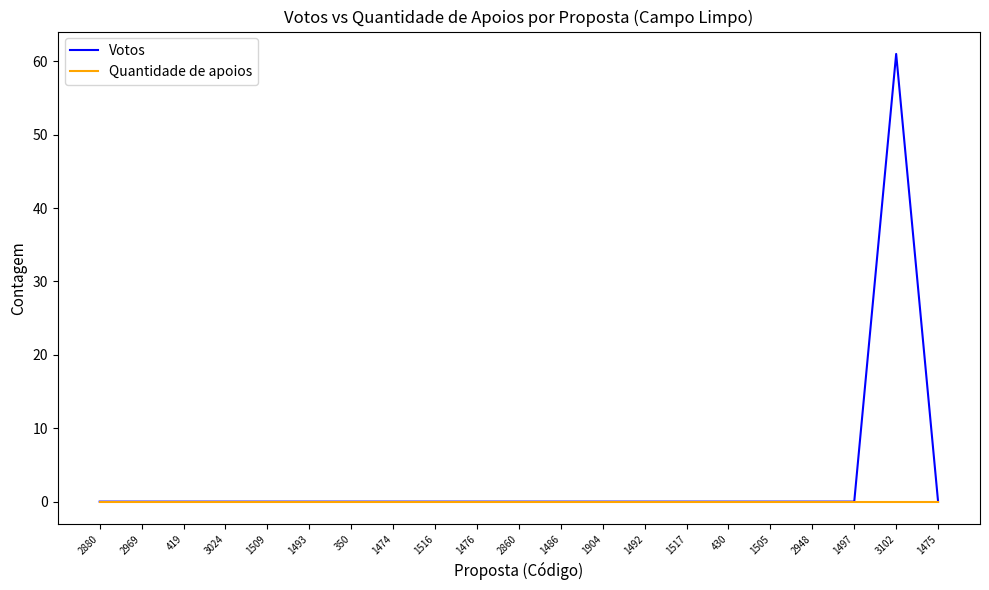

Rank the series by their maximum value, from highest to lowest.

Votos, Quantidade de apoios